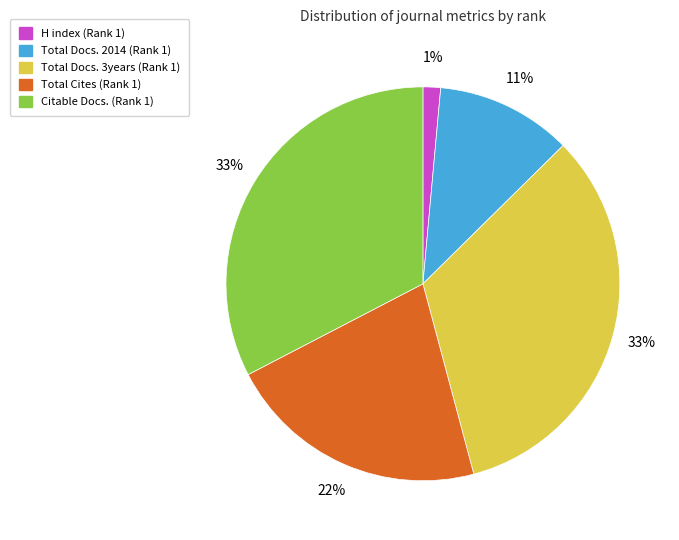

How many segments does this pie chart have?

5